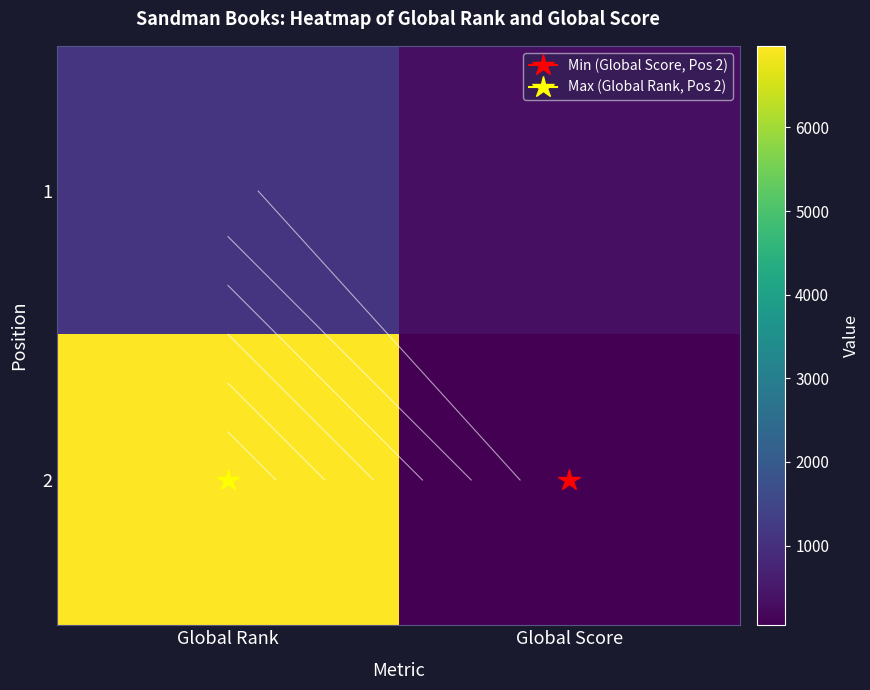

Rank the series at Global Score from highest to lowest value.

1, 2